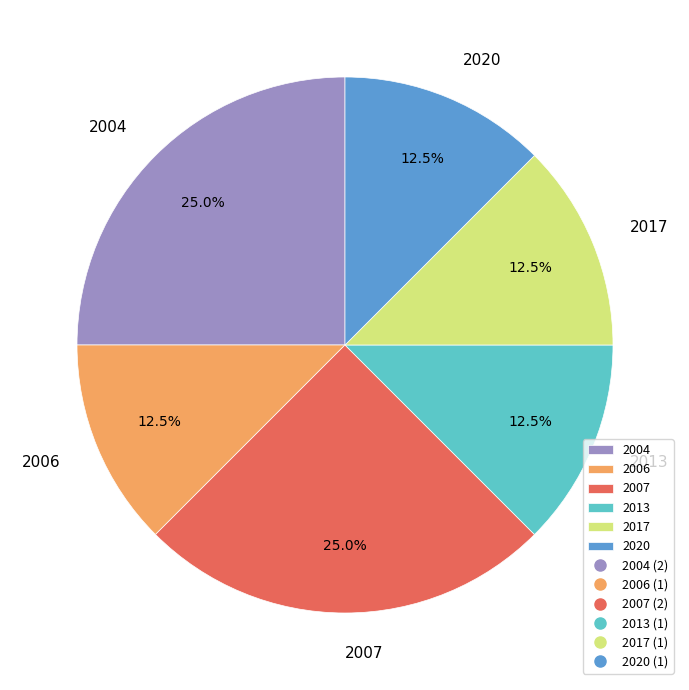

What is the total percentage of 2004 and 2017?

37.5%